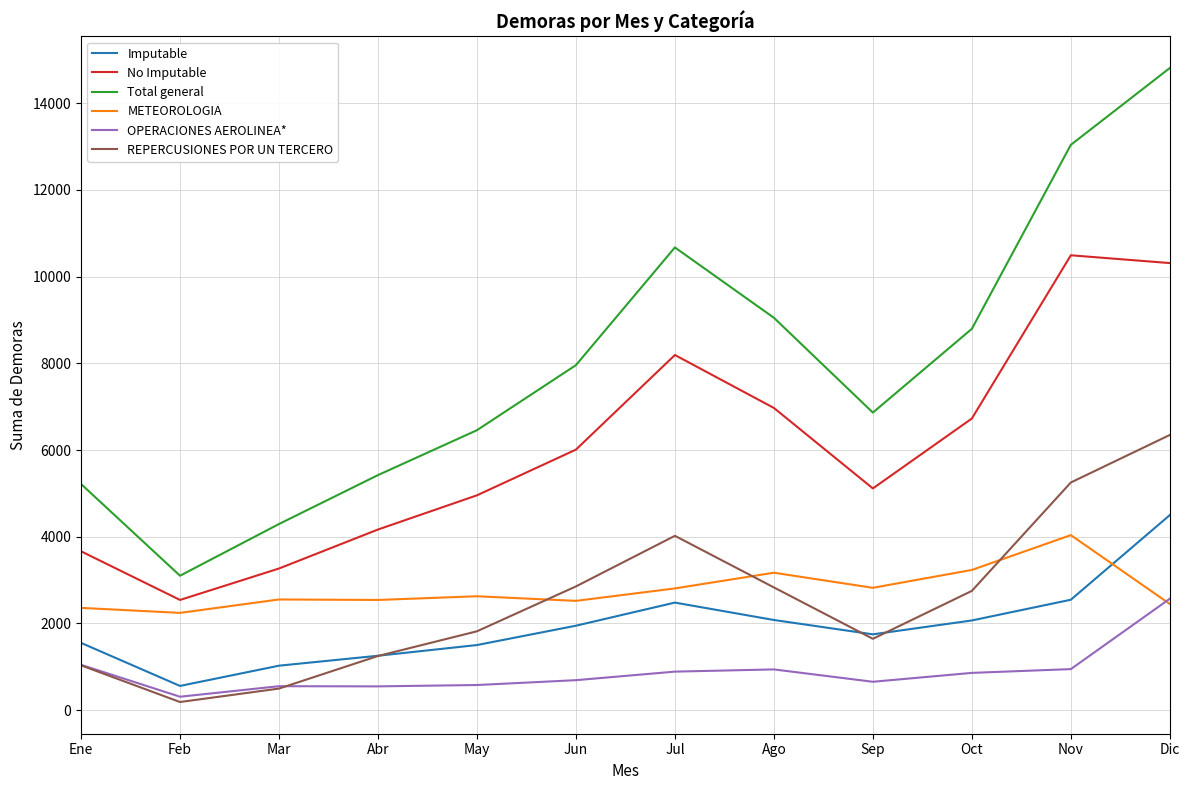

In Total general, how many points are higher than both neighbors (excluding endpoints)?

1